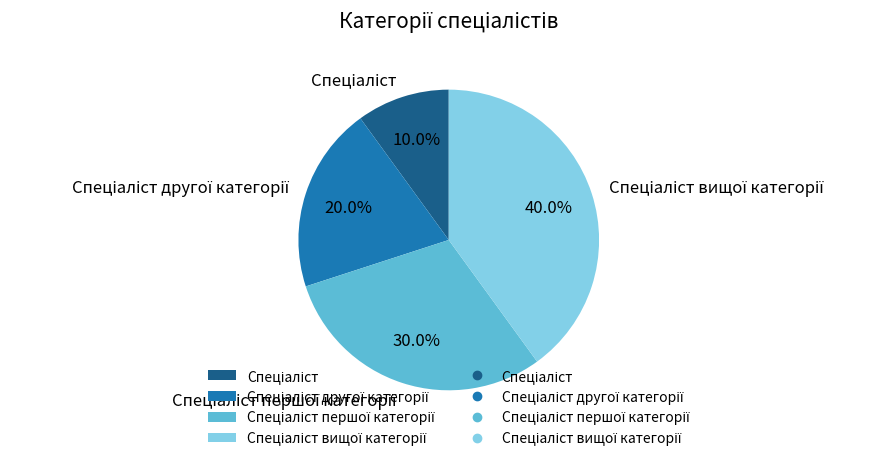

Is there any slice that represents more than half of the pie?

No